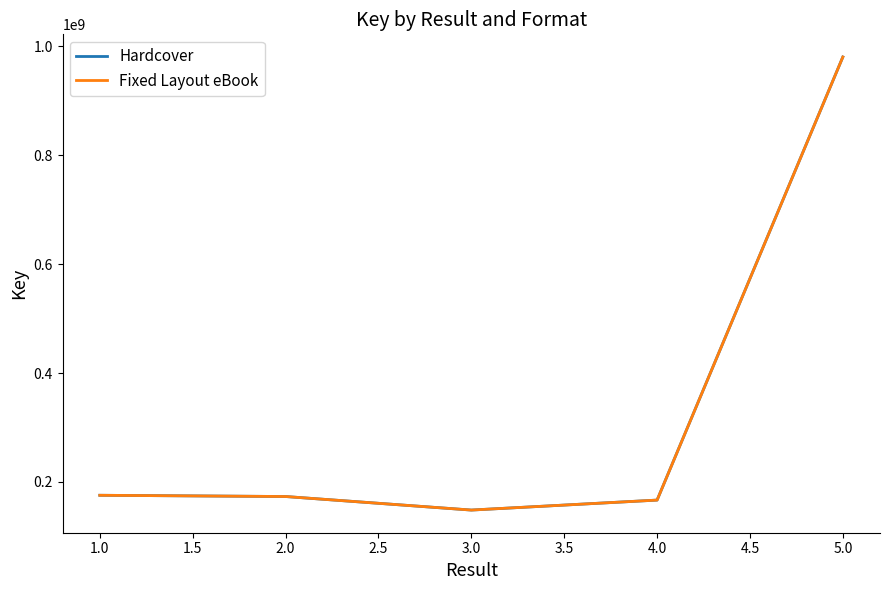

What are all the series names shown in the legend?

Hardcover, Fixed Layout eBook